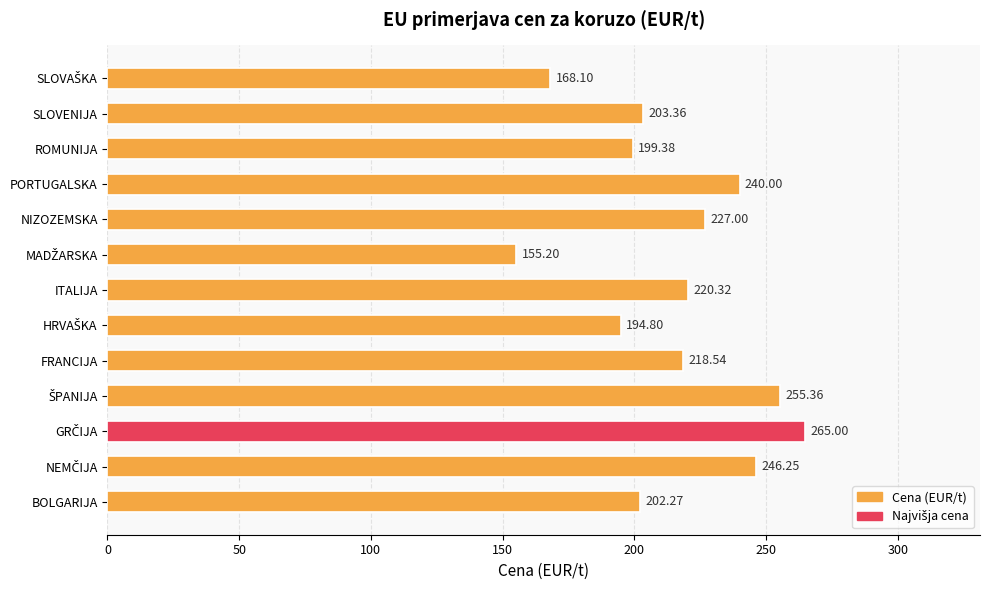

Where is the data nearest to the value 210?

SLOVENIJA